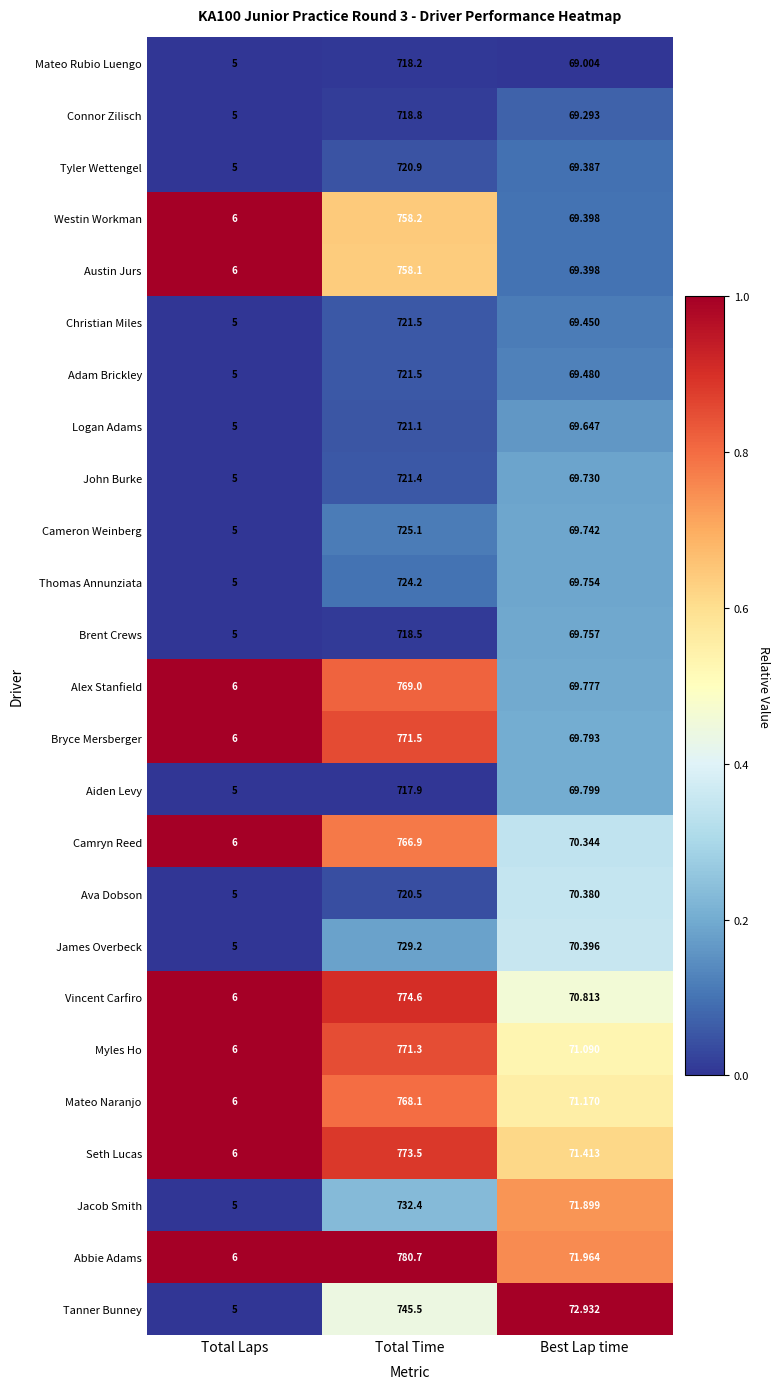

Is the value of Abbie Adams at Total Laps greater than the value of Camryn Reed at Best Lap time?

No